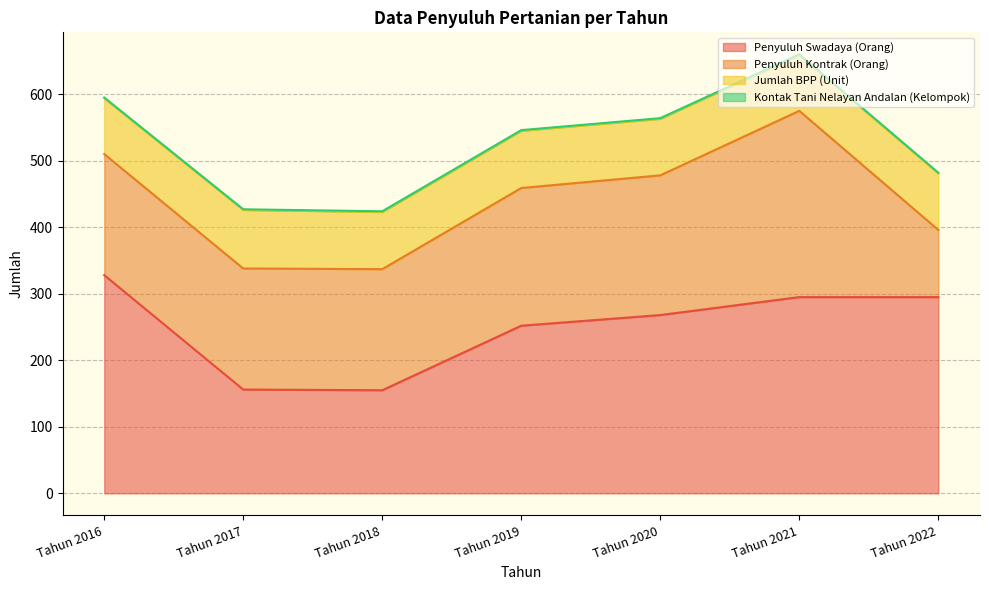

What is the sum of the Penyuluh Kontrak (Orang) values at Tahun 2019 and Tahun 2021?

487